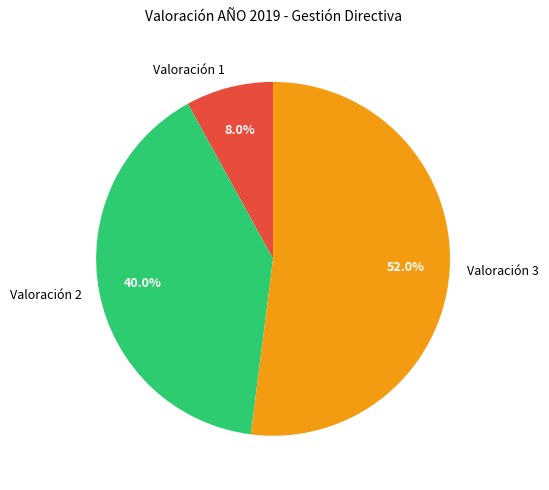

Is there any slice that represents more than half of the pie?

Yes